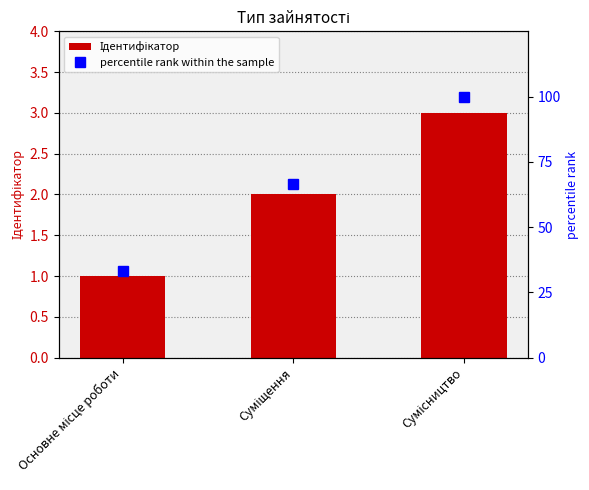

What is the label of the 2nd bar from the left?

Суміщення